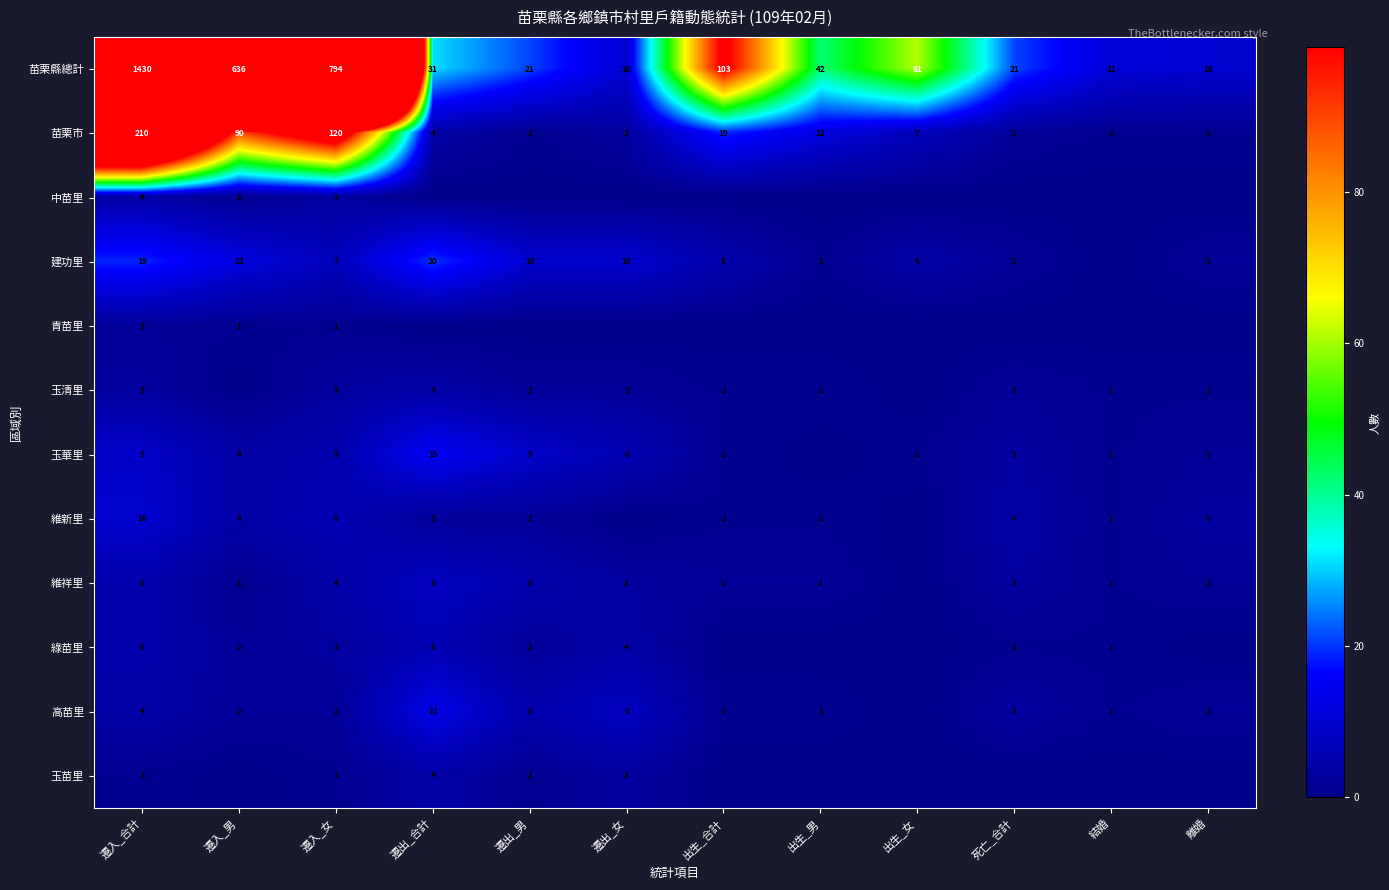

What is the difference between the 玉華里 values at 遷入_女 and 遷入_合計?

4